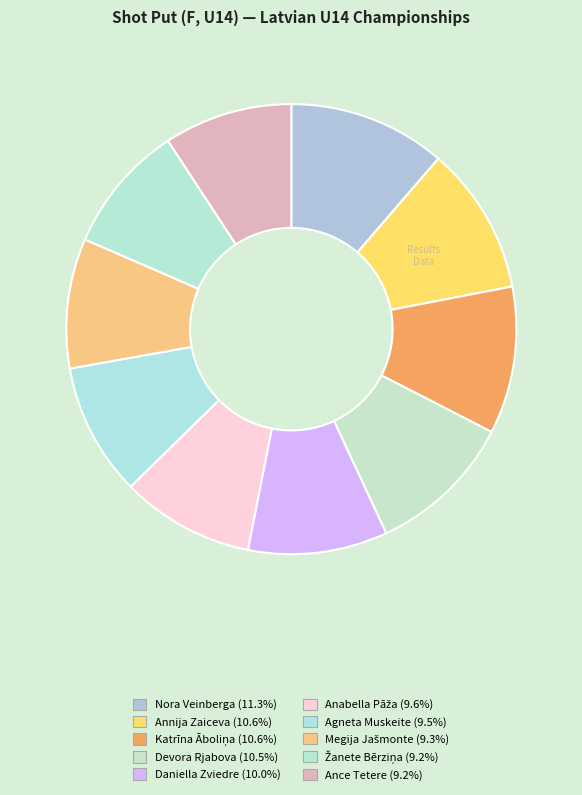

How many slices are in this pie chart?

10